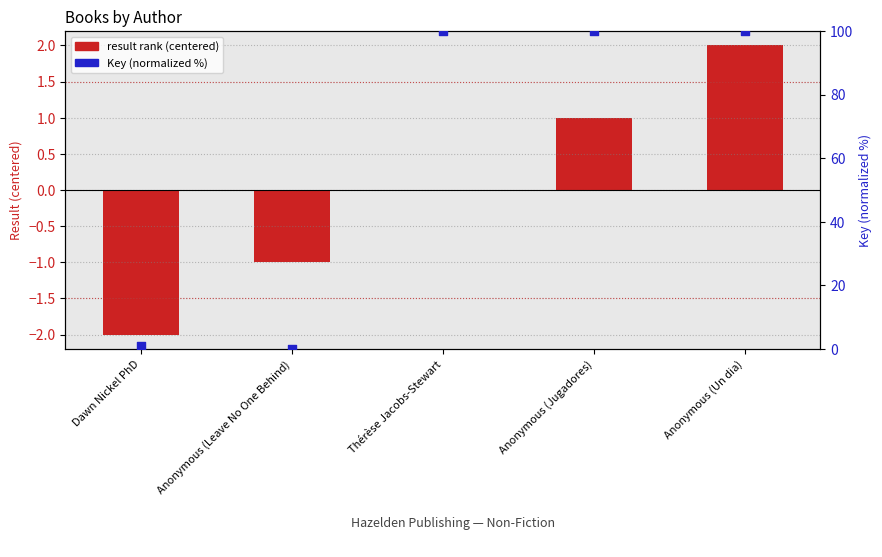

What are all the series names shown in the legend?

result rank (centered), Key (normalized %)